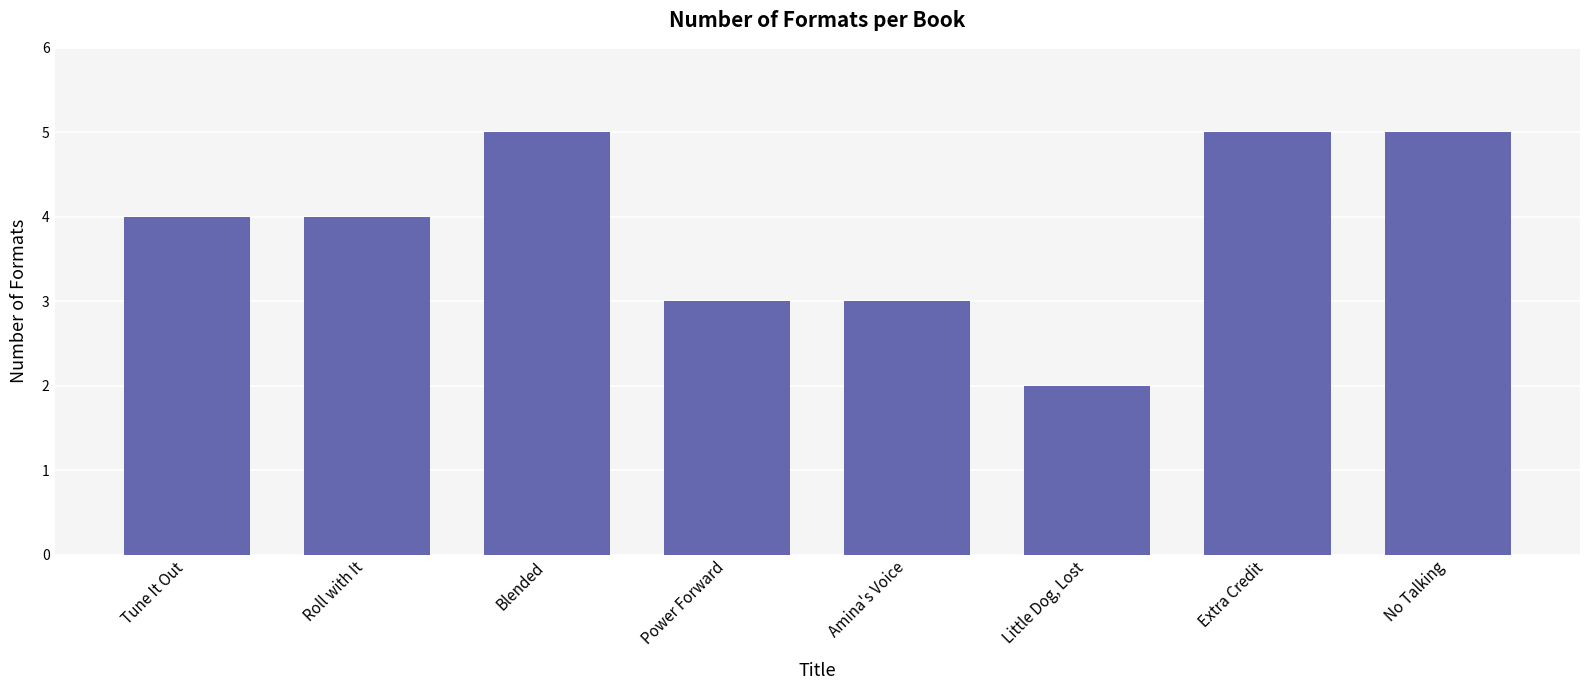

Which has a higher value, Tune It Out or No Talking?

No Talking